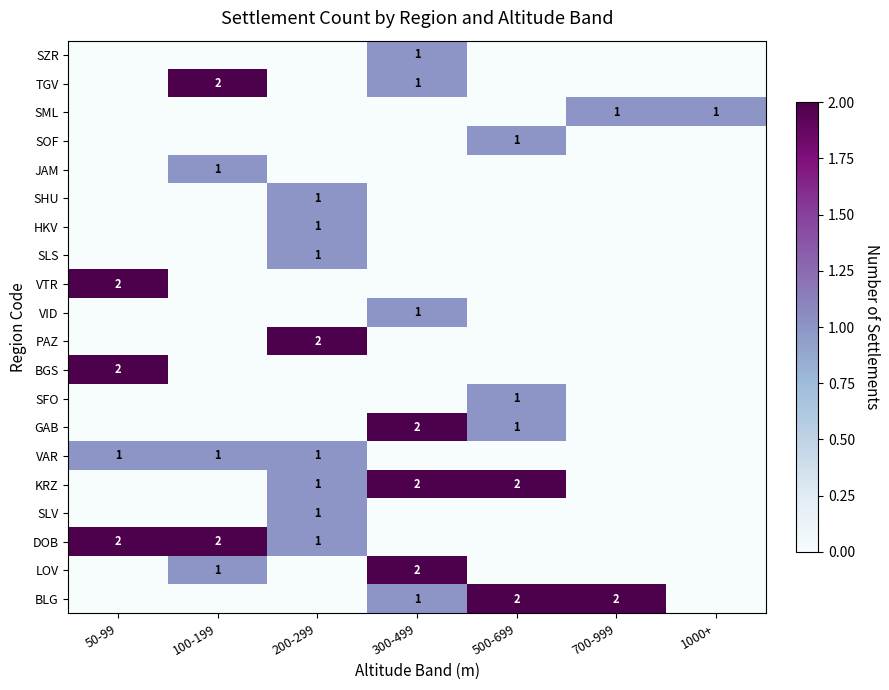

True or false: VID has a value of 1 at 300-499.

True